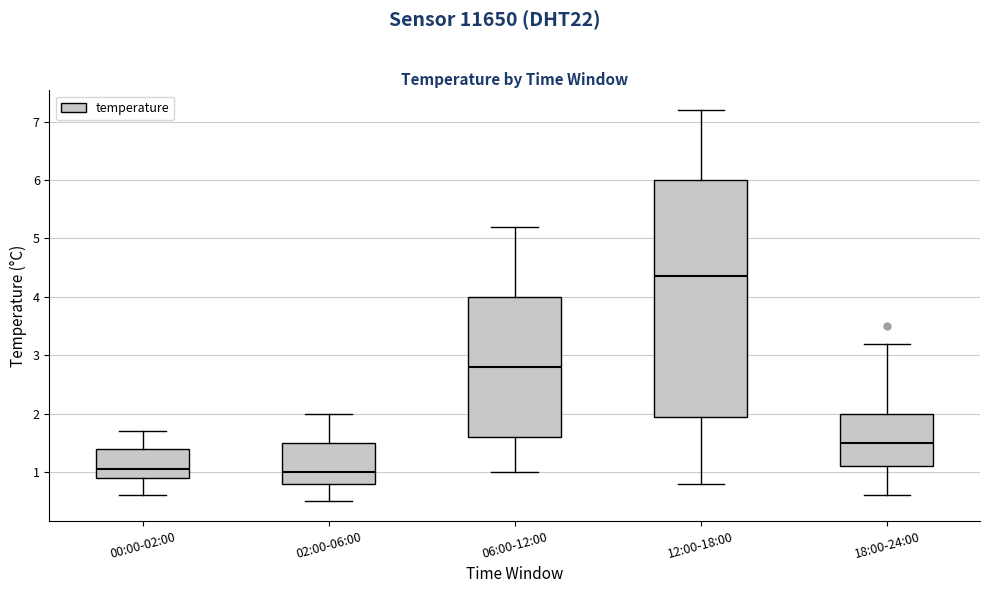

Reading left to right, transcribe this box plot: for each box, give where its median line is, the range the box spans, and where its two whiskers end, as read against the y-axis. The values are not printed on the chart, so give them approximately, as read against the axis.

00:00-02:00: median 1.1, box 0.9 to 1.4, whiskers 0.6 to 1.7
02:00-06:00: median 1.0, box 0.8 to 1.5, whiskers 0.5 to 2.0
06:00-12:00: median 2.8, box 1.6 to 4.0, whiskers 1.0 to 5.2
12:00-18:00: median 4.4, box 2.0 to 6.0, whiskers 0.8 to 7.2
18:00-24:00: median 1.5, box 1.1 to 2.0, whiskers 0.6 to 3.2